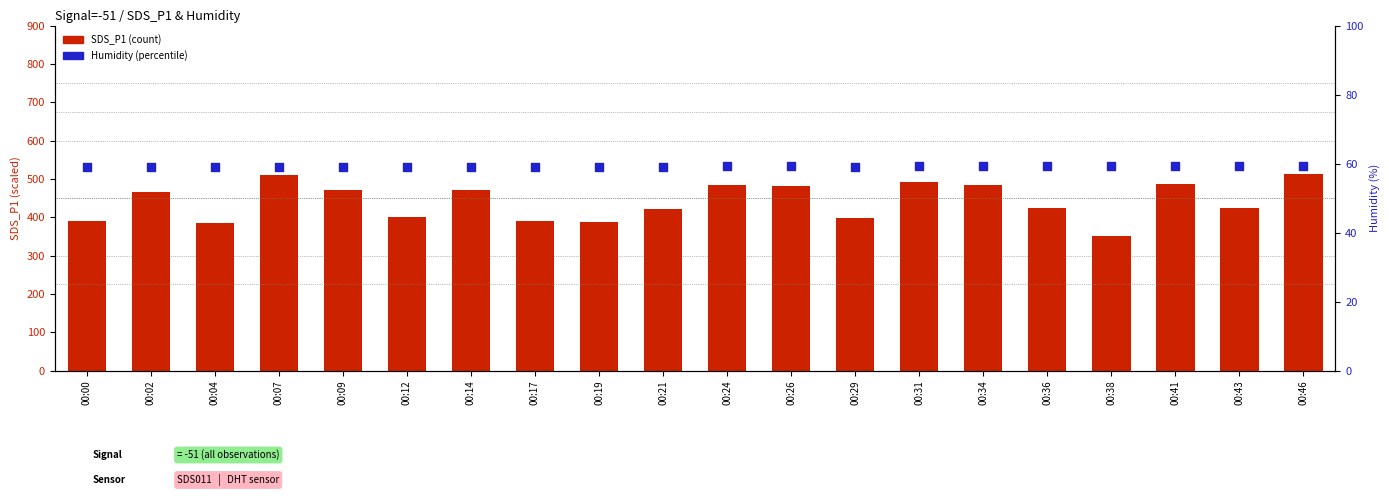

What are all the series names shown in the legend?

SDS_P1, Humidity